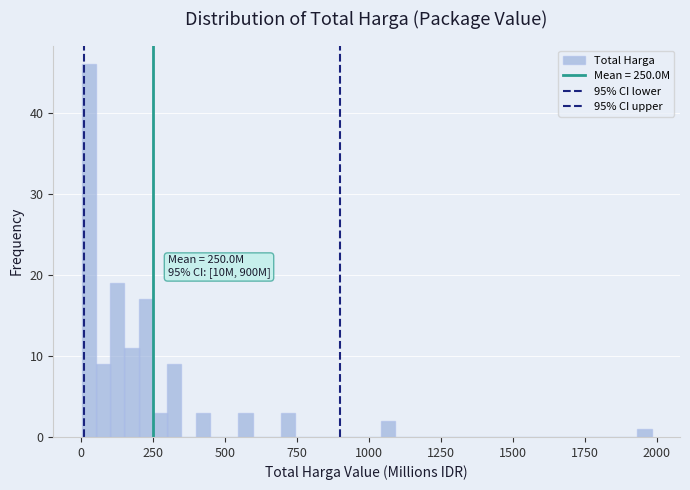

Around what value on the x-axis is the tallest bar? Give the approximate position of its centre, as read against the axis.

50